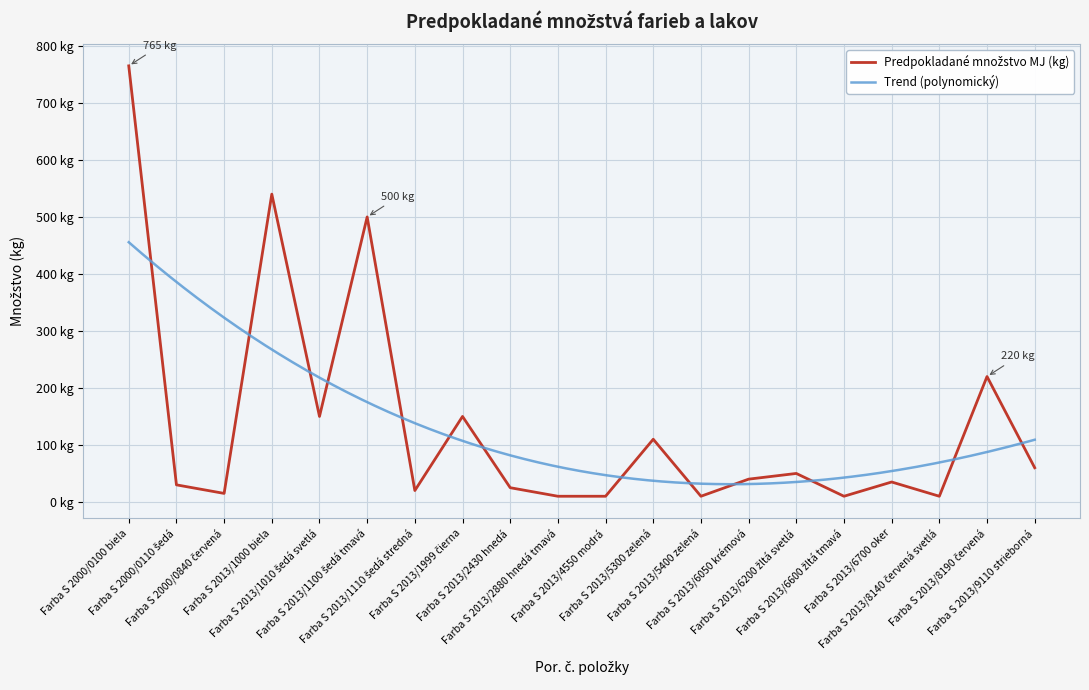

Is it true that the value at Farba S 2013/4550 modrá is 2?

False